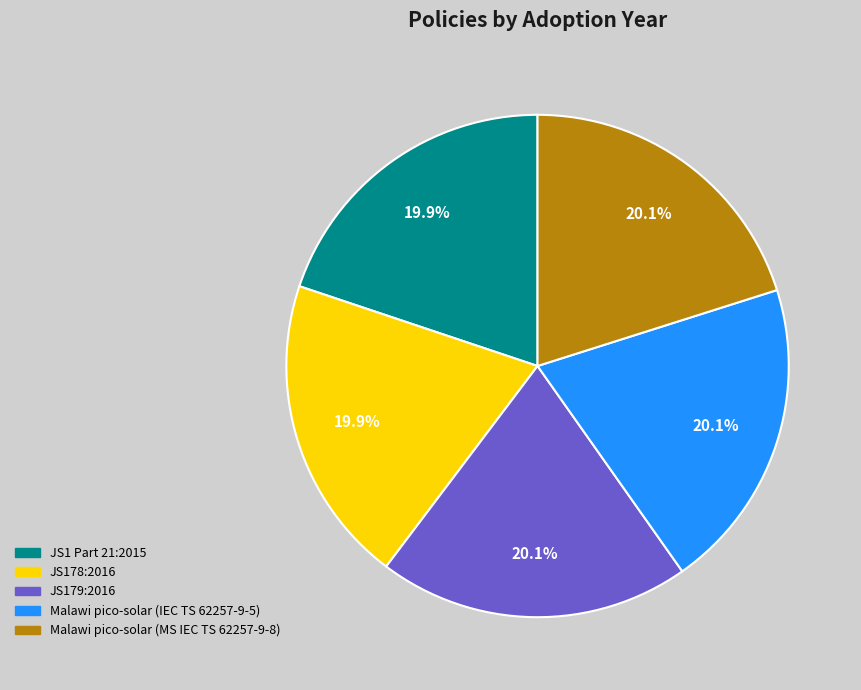

To the nearest percent, what is the combined percentage of Malawi pico-solar (IEC TS 62257-9-5) and Malawi pico-solar (MS IEC TS 62257-9-8)?

40%